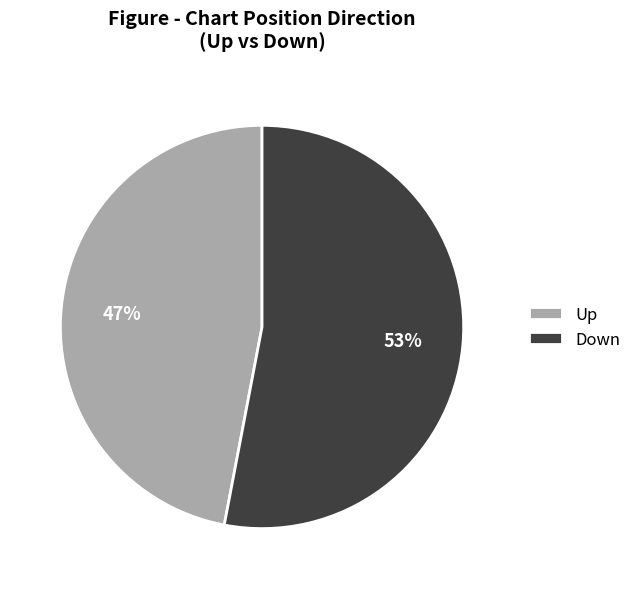

Rank the categories by value from highest to lowest.

Down, Up